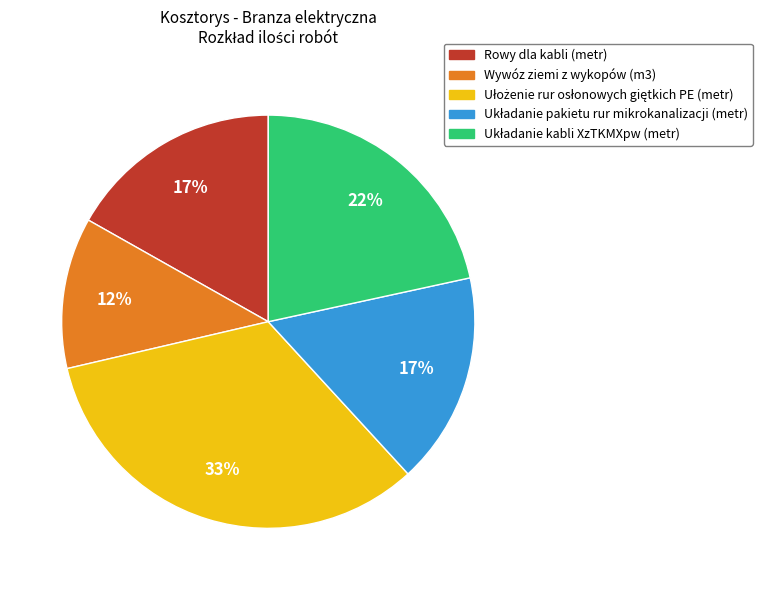

How many slices are in this pie chart?

5